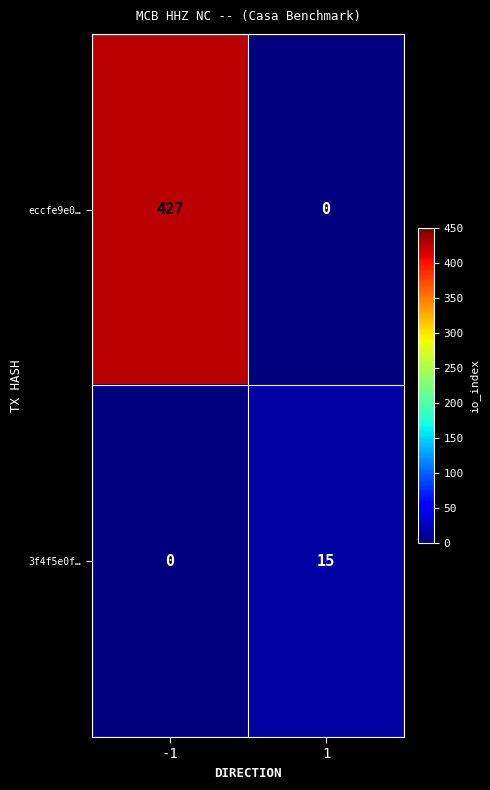

Reading left to right, what are all the values shown in this chart?

eccfe9e0…: 427	0
3f4f5e0f…: 0	15